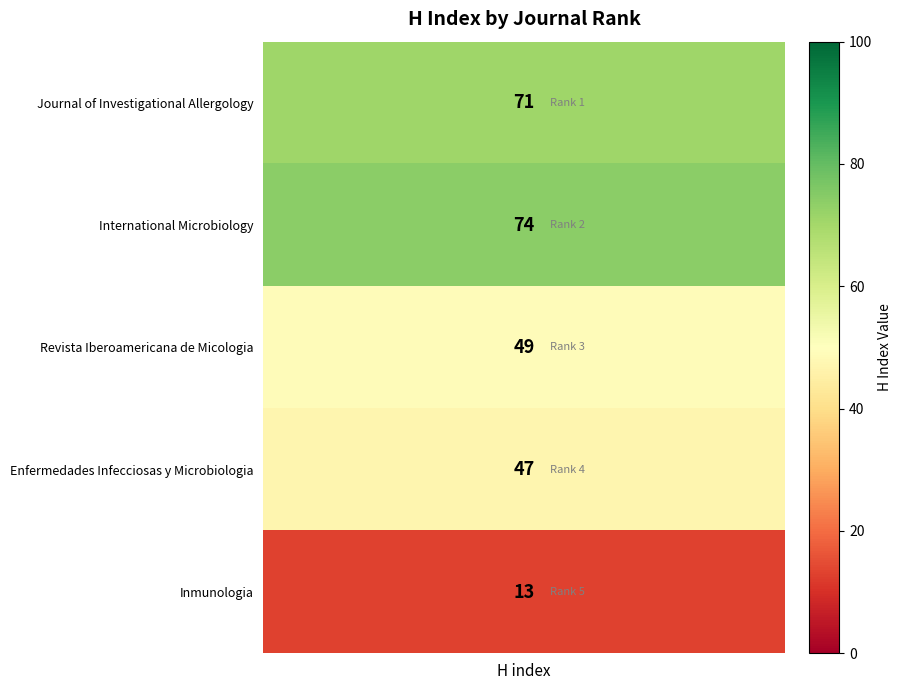

How many values are below 49?

2